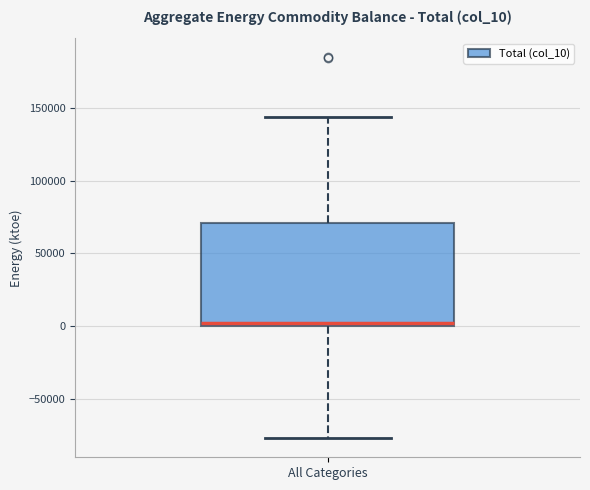

Where is the upper edge of the box for All Categories on the y-axis? The values are not printed on the chart, so give them approximately, as read against the axis.

70000